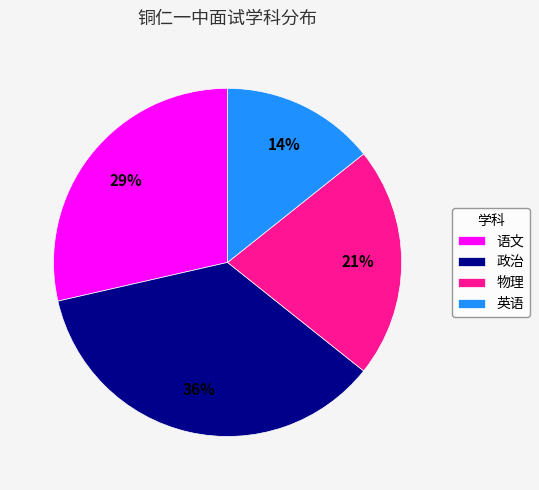

Is it true that 政治 is 44% of the pie?

False